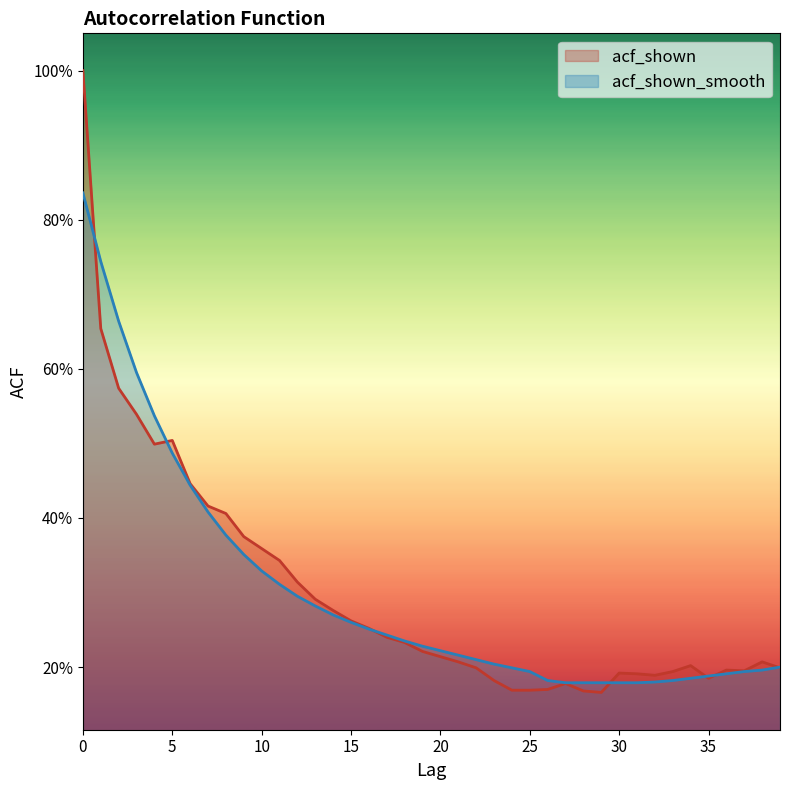

At which category does acf_shown reach its first local valley?

4